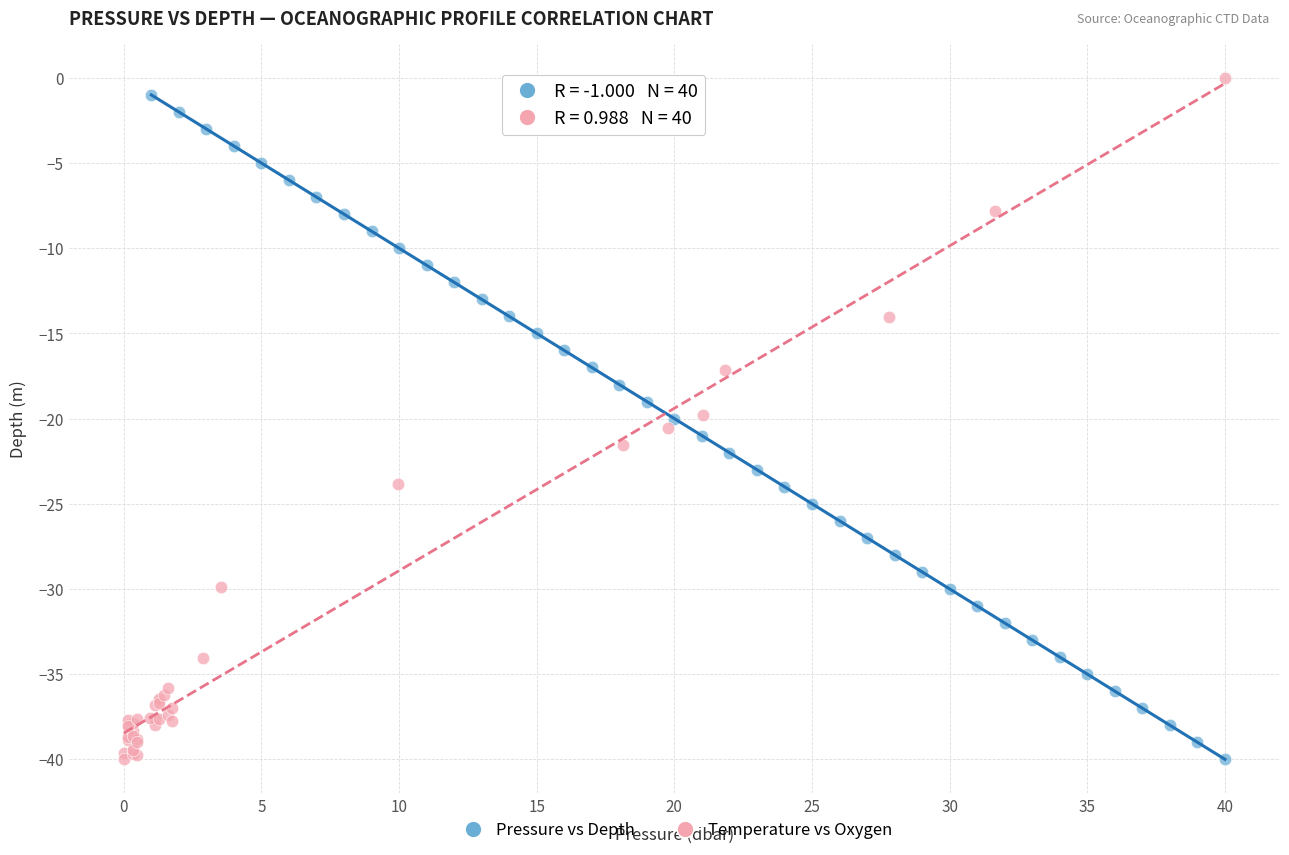

Which series has the largest Y range (max minus min)?

Temperature vs Oxygen